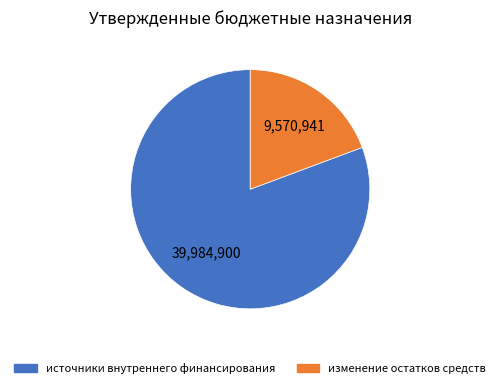

Does any single category account for the majority?

Yes